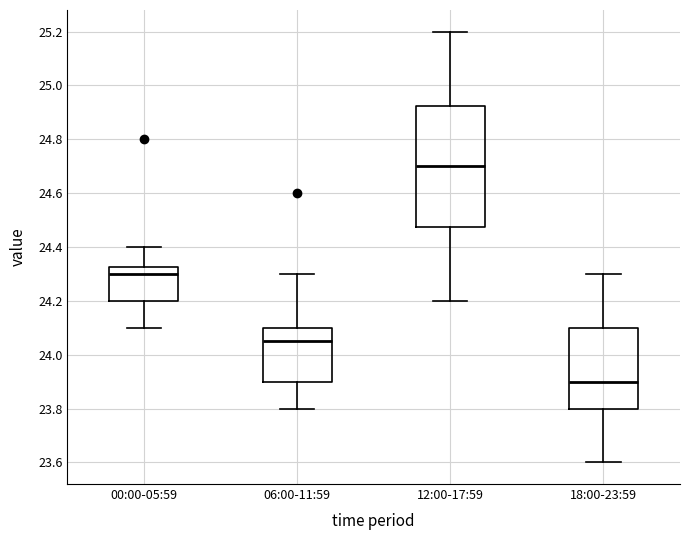

Reading left to right, transcribe this box plot: for each box, give where its median line is, the range the box spans, and where its two whiskers end, as read against the y-axis. The values are not printed on the chart, so give them approximately, as read against the axis.

00:00-05:59: median 24.30, box 24.20 to 24.32, whiskers 24.10 to 24.40
06:00-11:59: median 24.06, box 23.90 to 24.10, whiskers 23.80 to 24.30
12:00-17:59: median 24.70, box 24.48 to 24.92, whiskers 24.20 to 25.20
18:00-23:59: median 23.90, box 23.80 to 24.10, whiskers 23.60 to 24.30